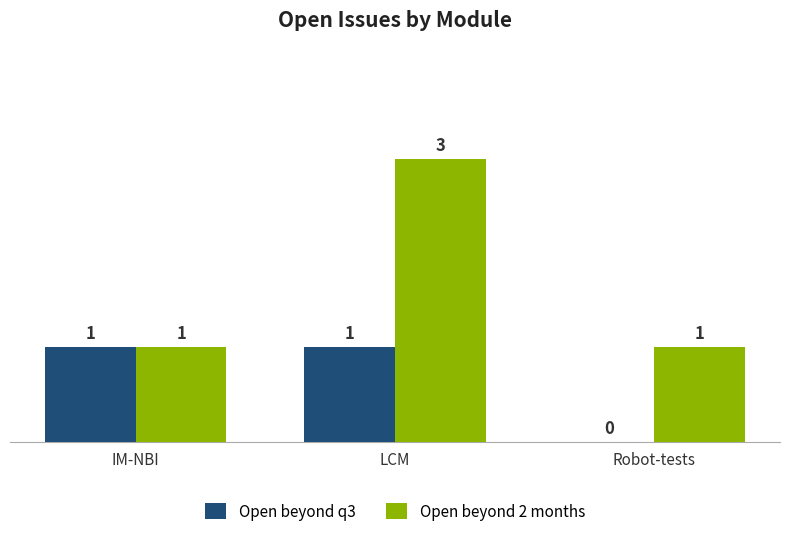

Is it true that Open beyond q3 equals 1 at IM-NBI?

True